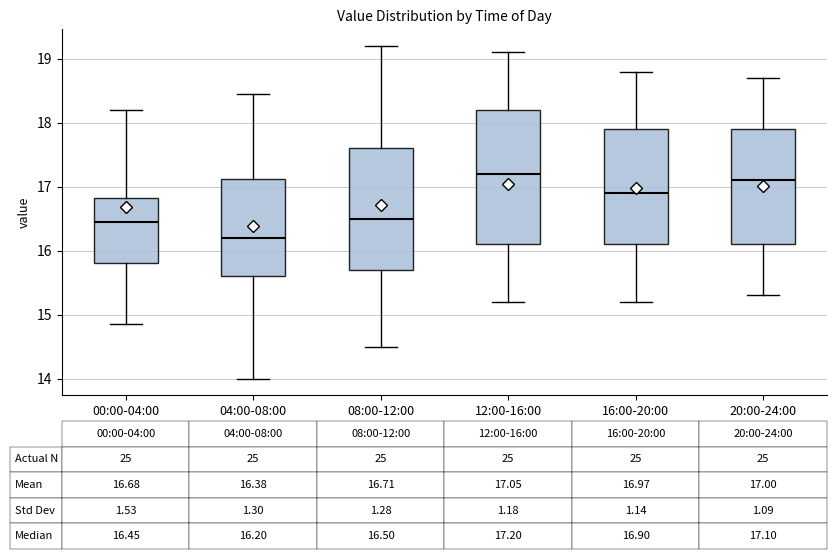

Which box is the tallest, from its lower edge to its upper edge?

12:00-16:00